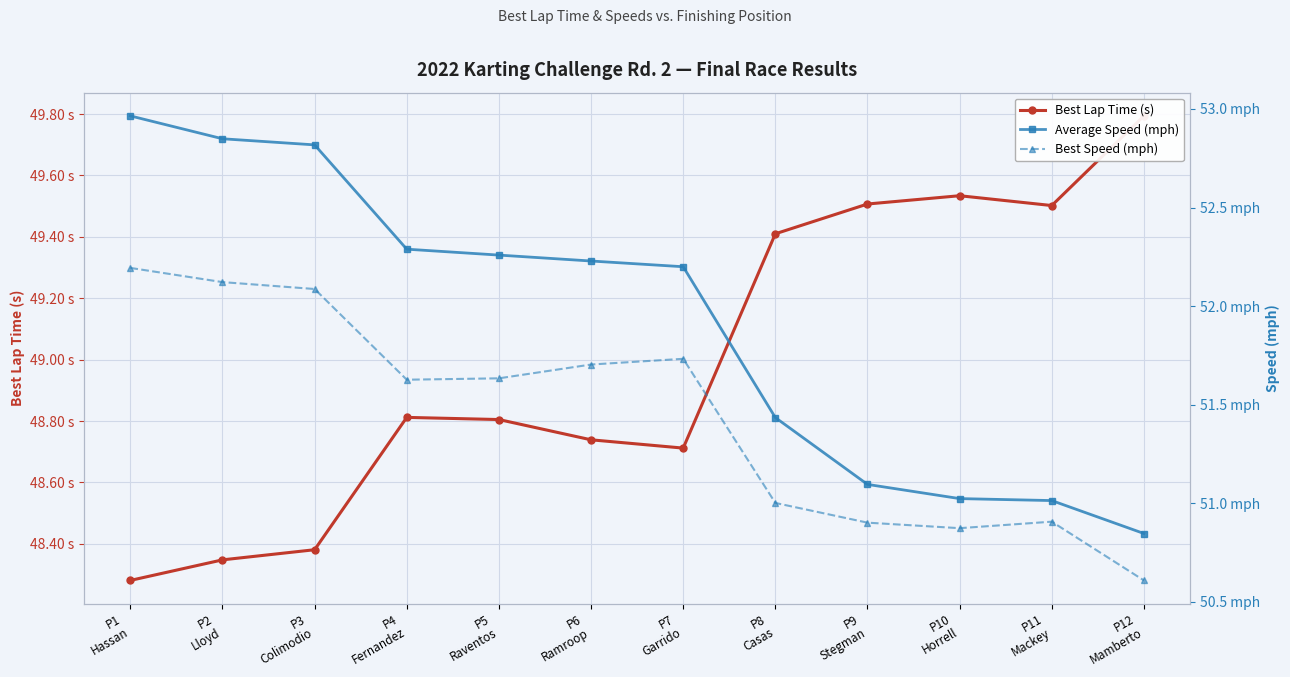

Which has a higher value, P1
Hassan or P4
Fernandez?

P4
Fernandez